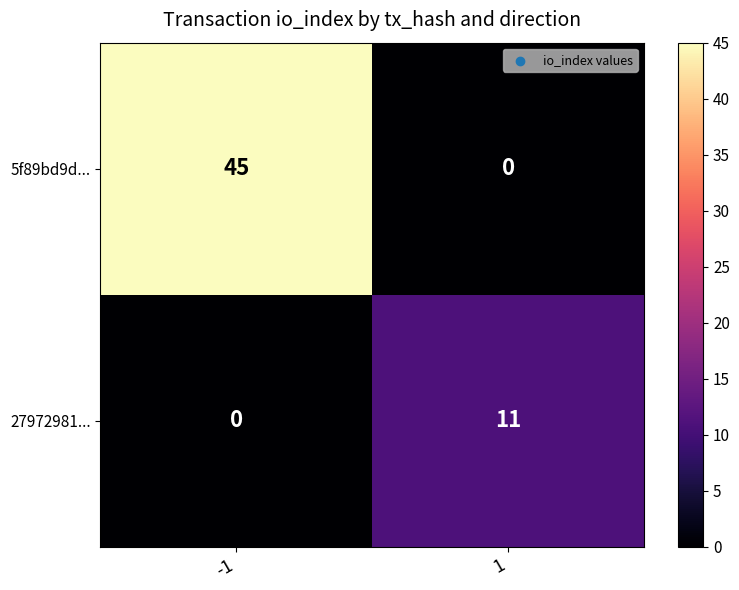

What is the total value across all series at -1?

45